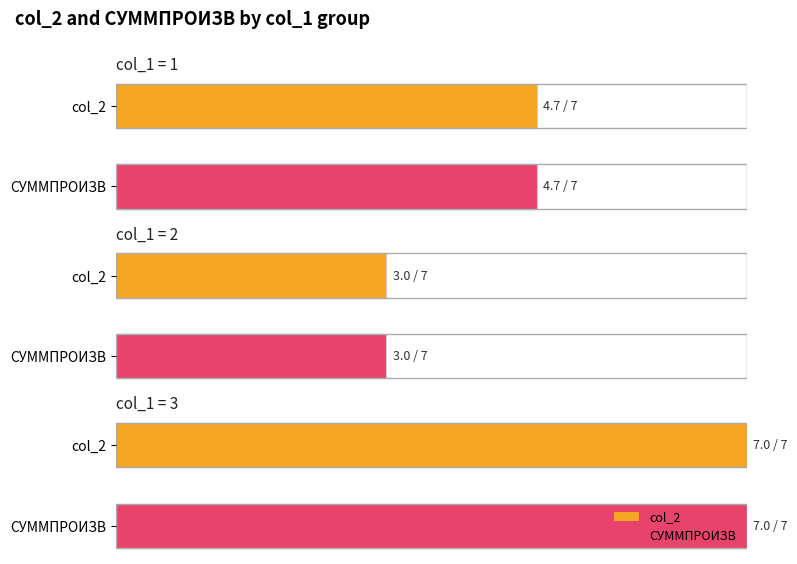

Which series has the largest total across all categories?

col_2